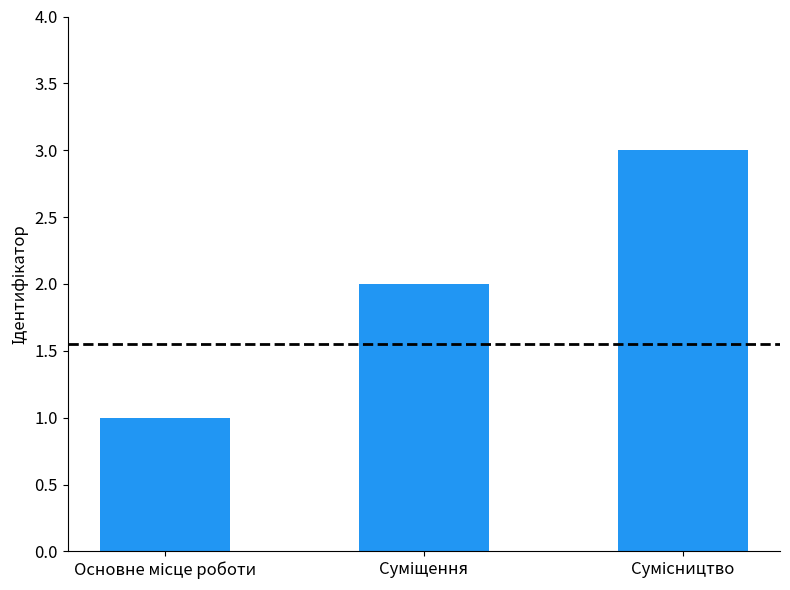

What is the maximum value shown in the chart?

3